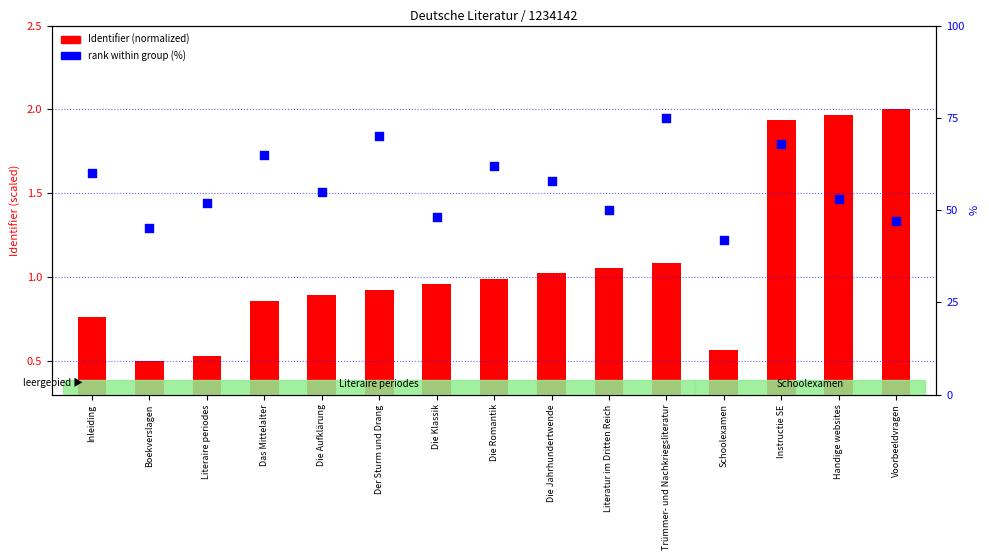

Is the value of Identifier (normalized) at Instructie SE greater than the value of rank within group (%) at Die Aufklärung?

No